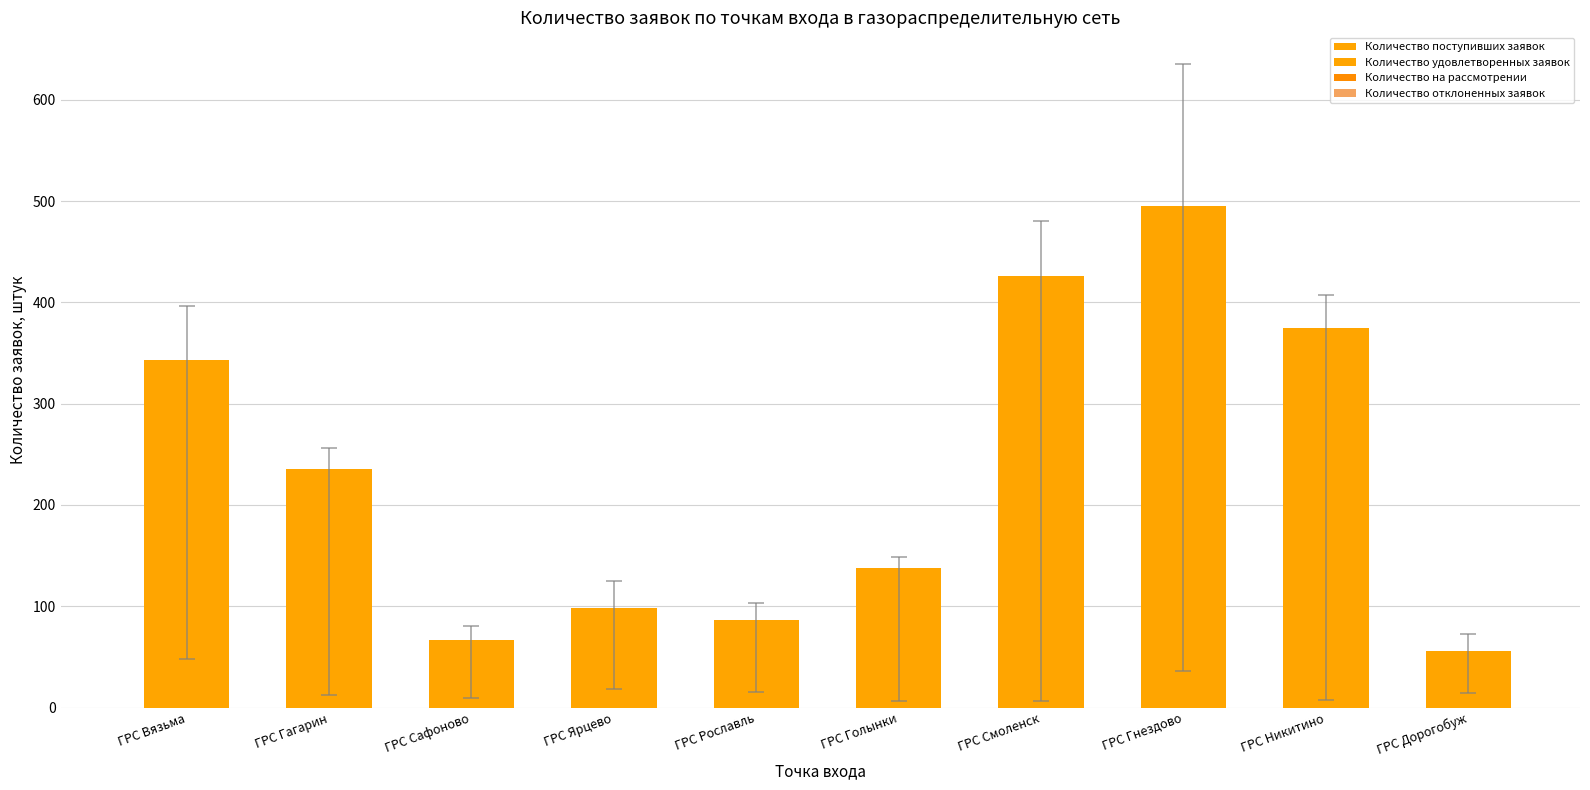

How many distinct data groups are displayed?

1